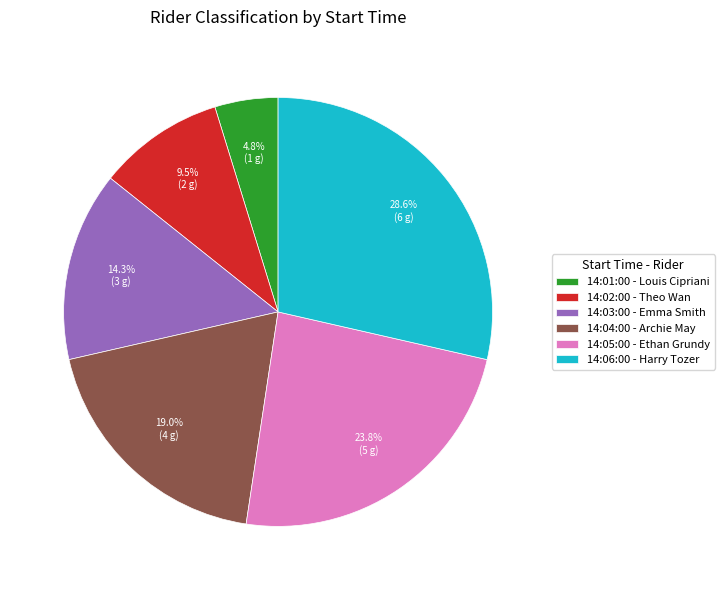

What percentage do 14:03:00 - Emma Smith and 14:04:00 - Archie May together represent?

33.3%